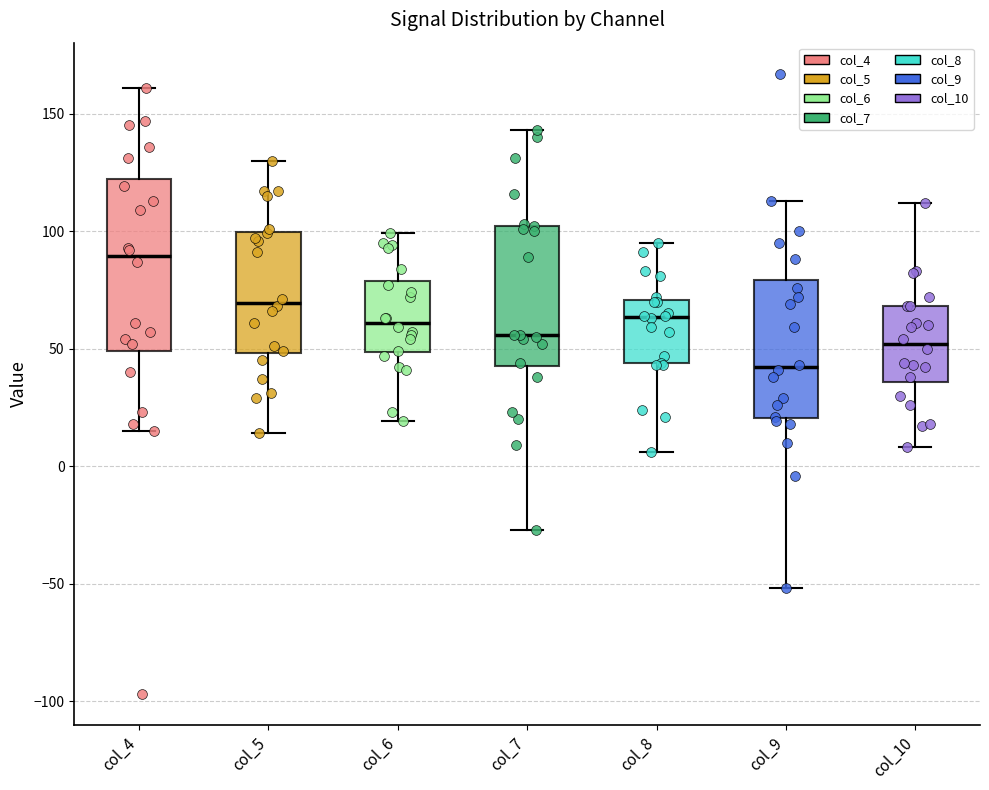

Reading left to right, read every box against the y-axis: the position of its median line, the range the box covers, and the ends of its whiskers. The values are not printed on the chart, so give them approximately, as read against the axis.

col_4: median 90, box 50 to 120, whiskers 15 to 160
col_5: median 70, box 50 to 100, whiskers 15 to 130
col_6: median 60, box 50 to 80, whiskers 20 to 100
col_7: median 55, box 45 to 100, whiskers -25 to 145
col_8: median 65, box 45 to 70, whiskers 5 to 95
col_9: median 40, box 20 to 80, whiskers -50 to 115
col_10: median 50, box 35 to 70, whiskers 10 to 110